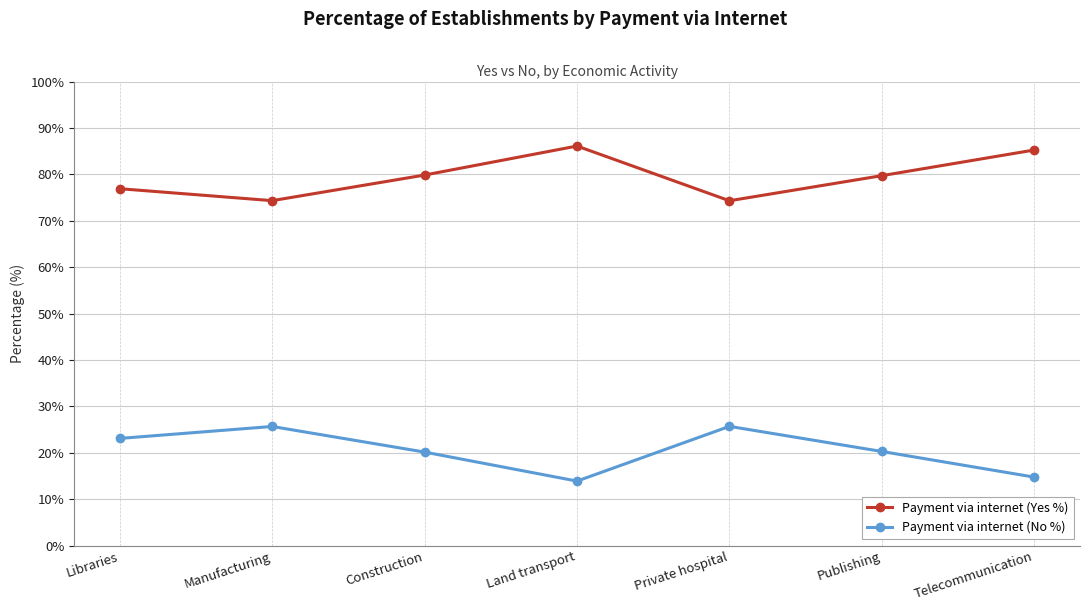

What is the minimum value shown in the chart?

13.9